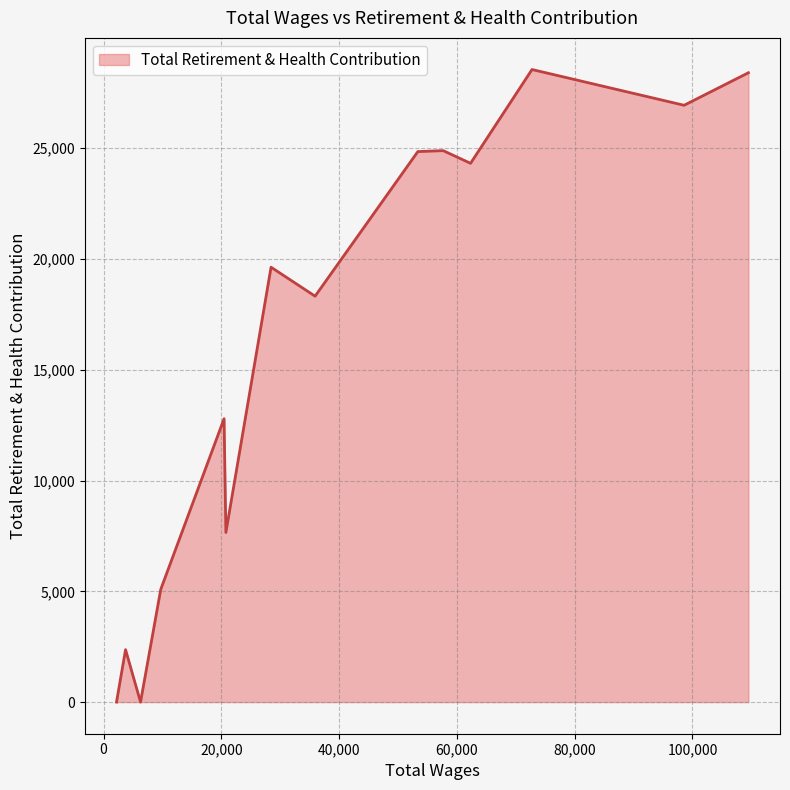

What is the greatest value displayed?

28554